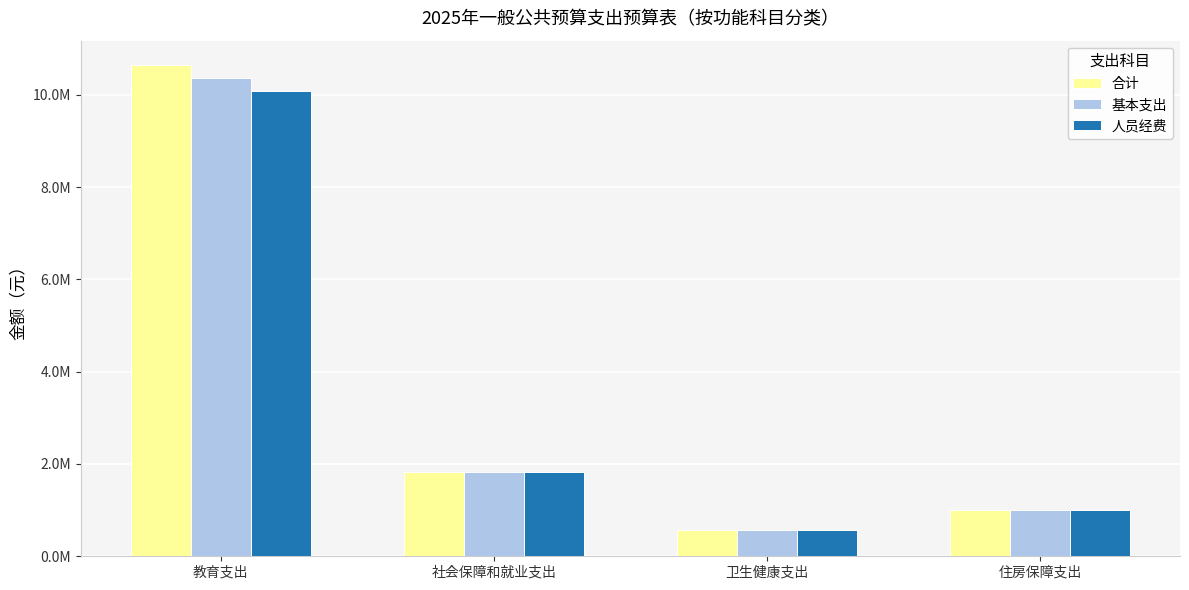

Which category has the highest value across all series?

教育支出